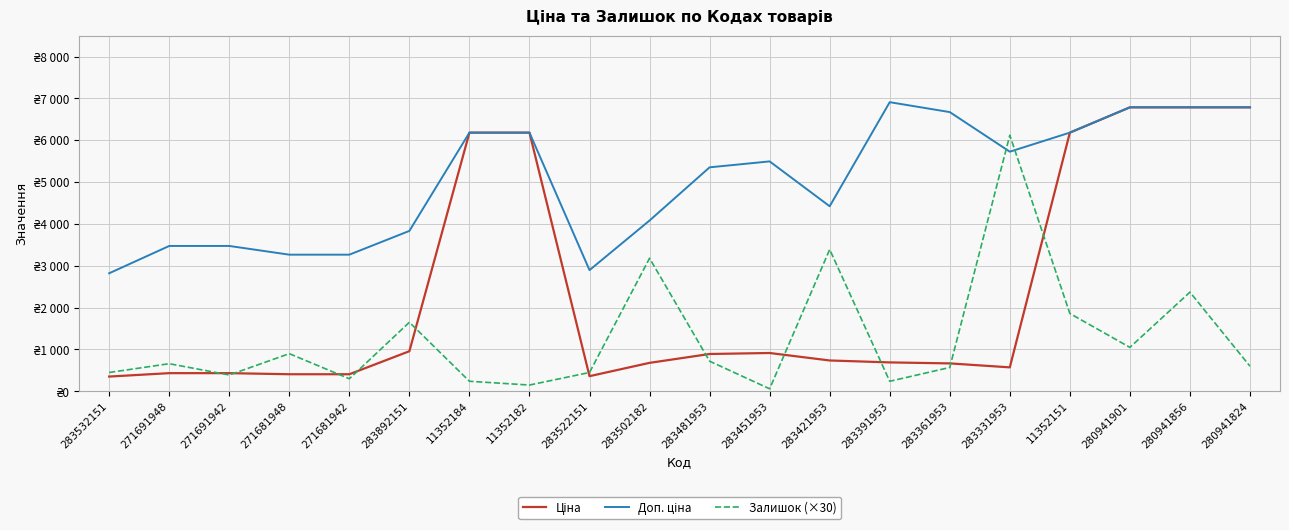

What is the difference between the Доп. ціна values at 271681942 and 283361953?

3407.8